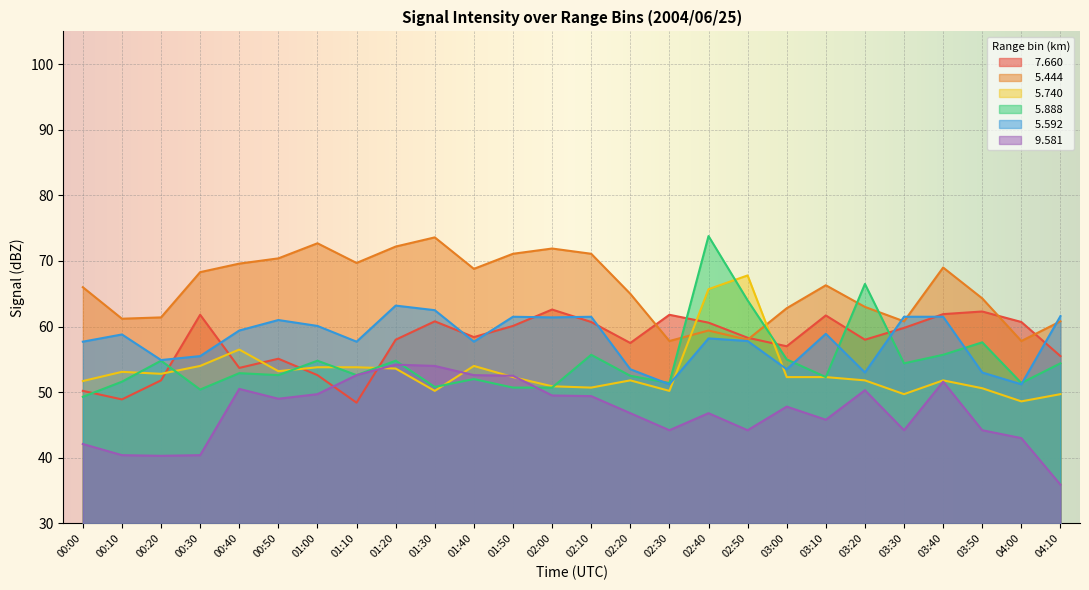

At which category does   5.888 reach its first local peak?

00:20